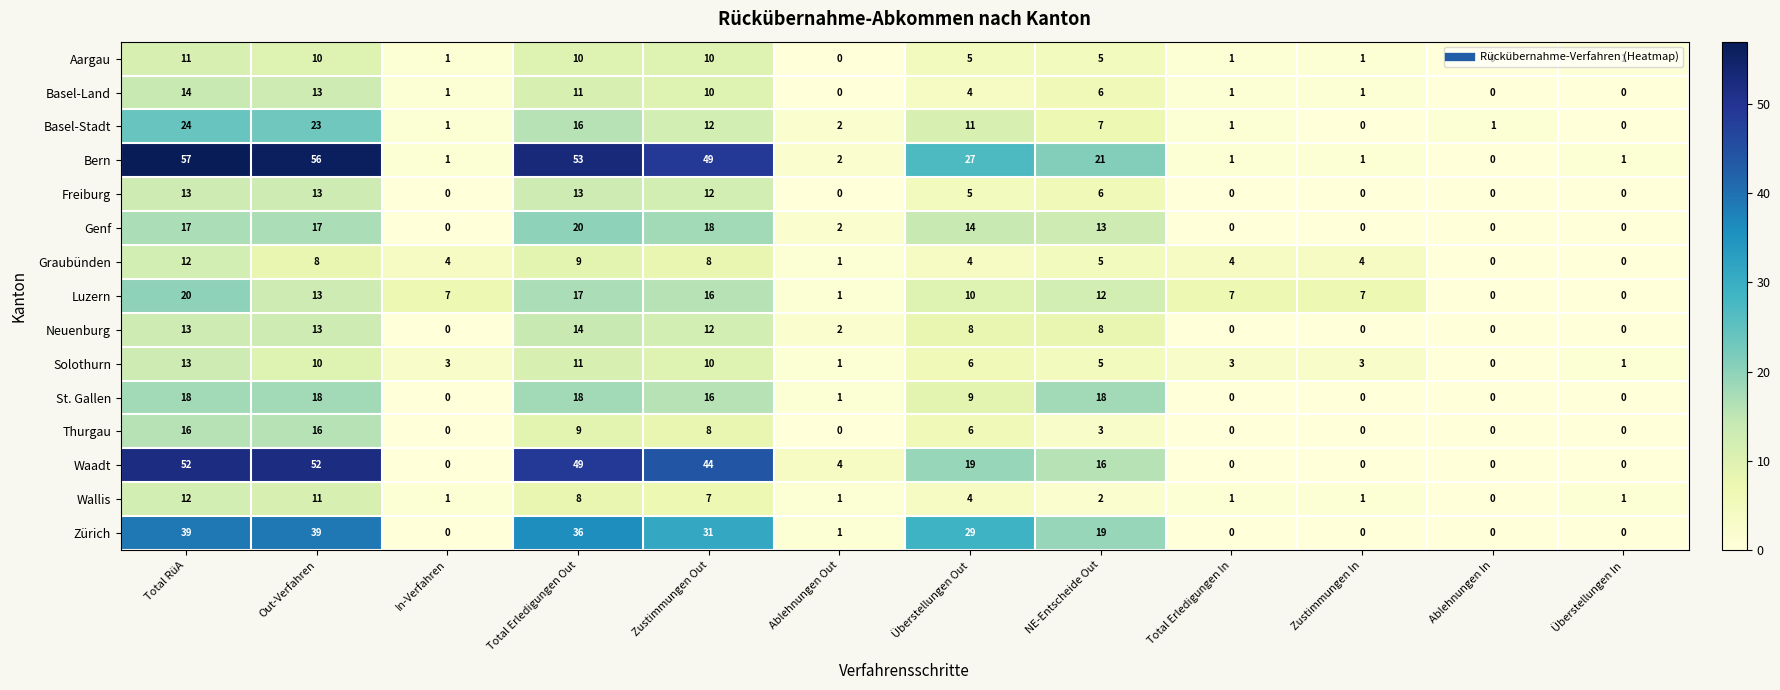

Is it true that Basel-Land equals 14 at Total RüA?

True